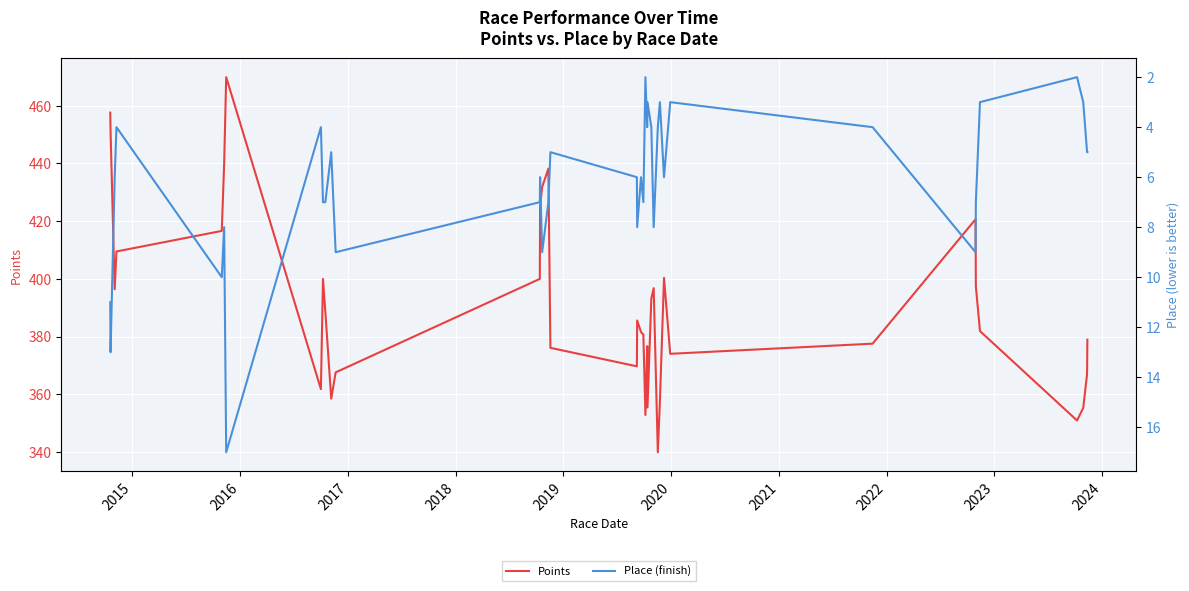

What is the value of the Place (finish) point at the 2nd from the left?

13.0